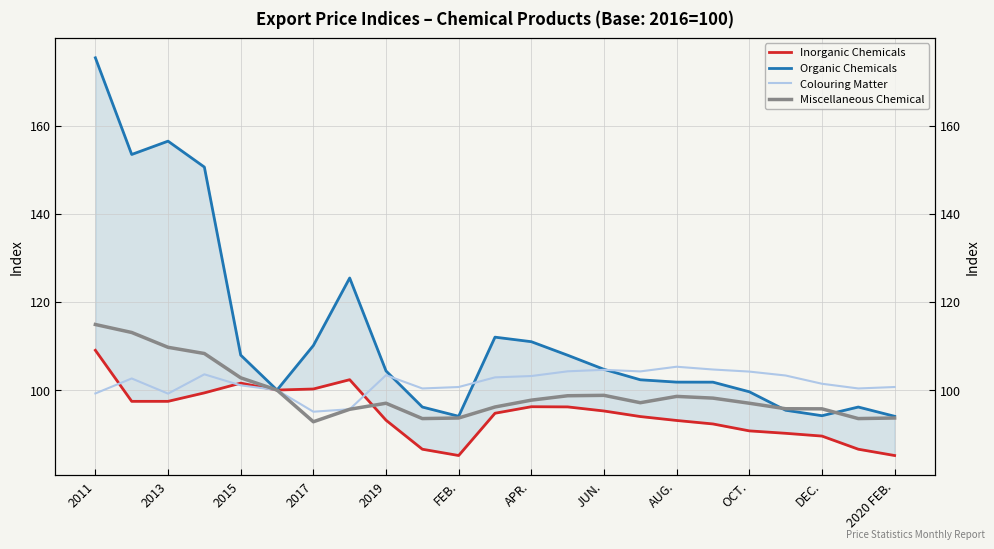

Is the value of Organic Chemicals at 2013 greater than the value of Miscellaneous Chemical at 2017?

Yes